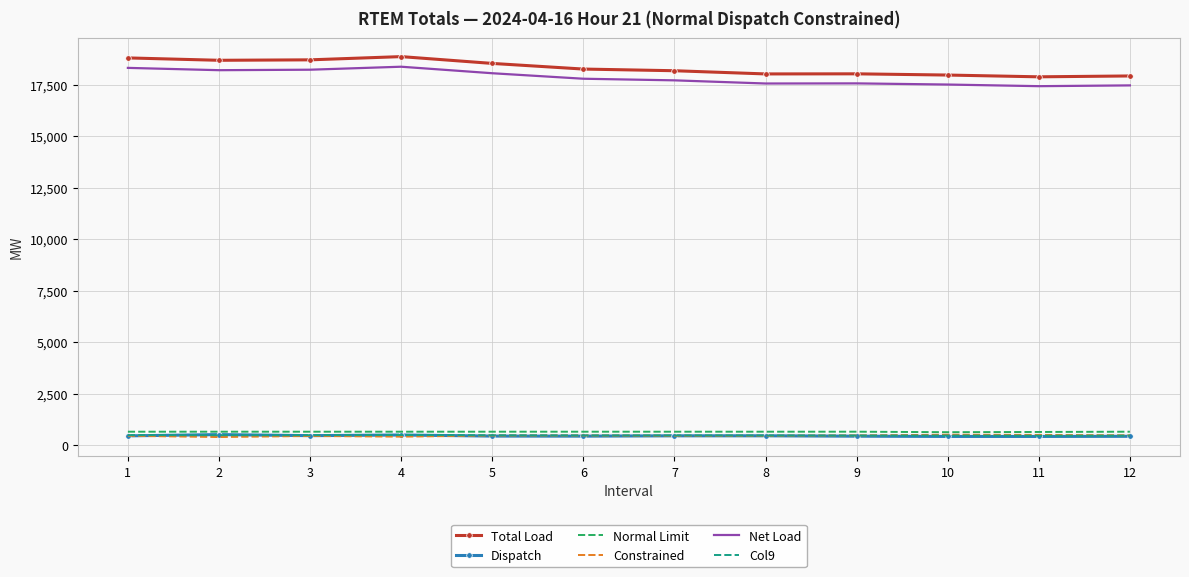

What is the difference between the highest and lowest values at 11?

17458.7